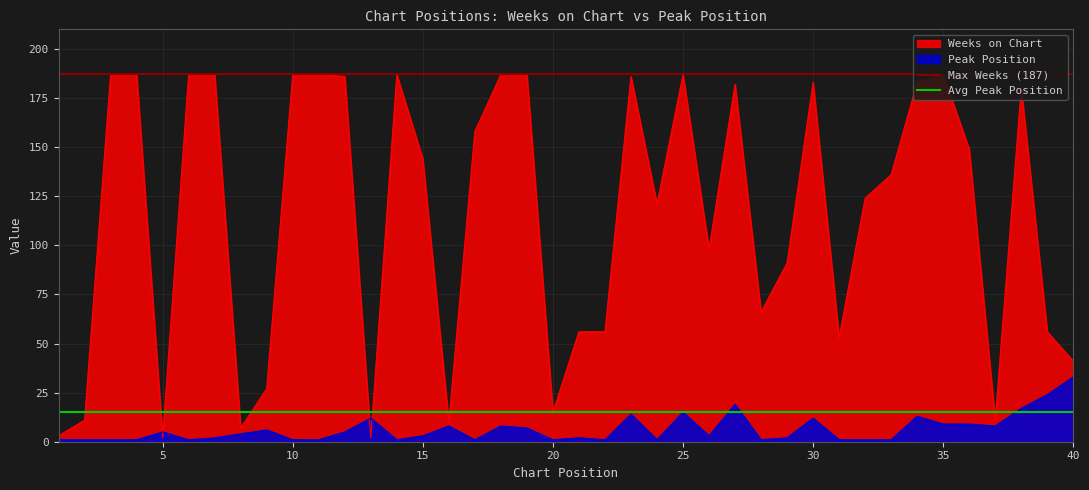

The Avg Peak Position series shows 9 at 5. True or false?

False